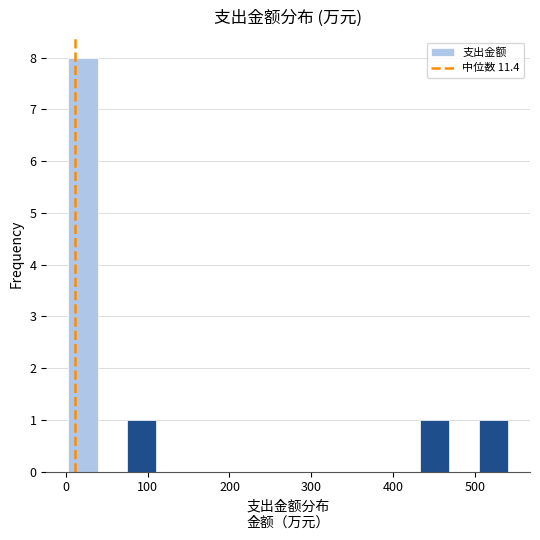

Read against the x-axis, roughly where is the centre of the tallest bar?

20